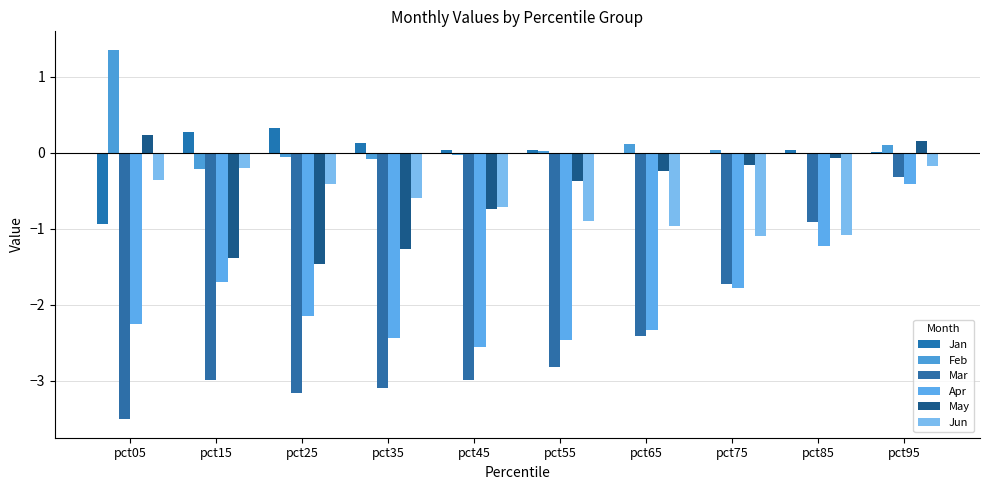

Rank the categories by Jun value from highest to lowest.

pct95, pct15, pct05, pct25, pct35, pct45, pct55, pct65, pct85, pct75